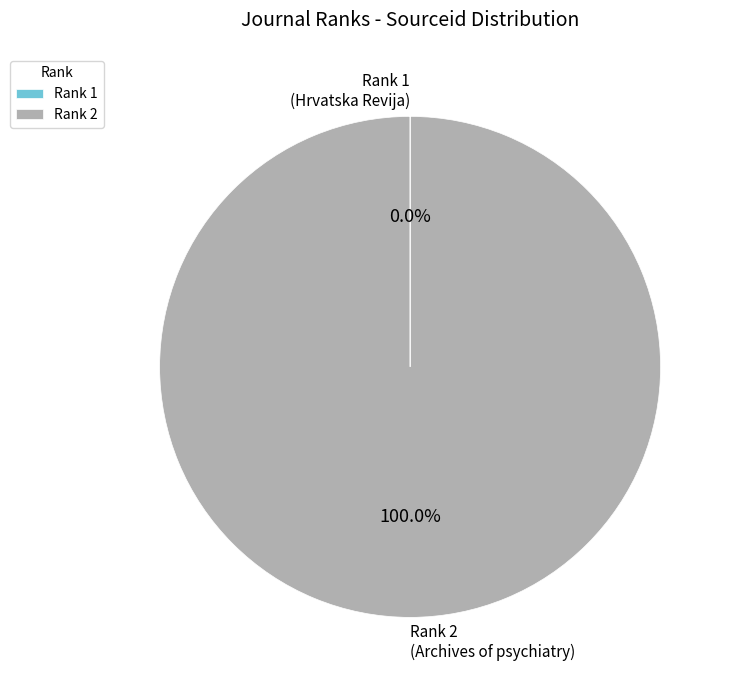

Is Rank 2 (Archives of psychiatry) the majority of the pie?

Yes